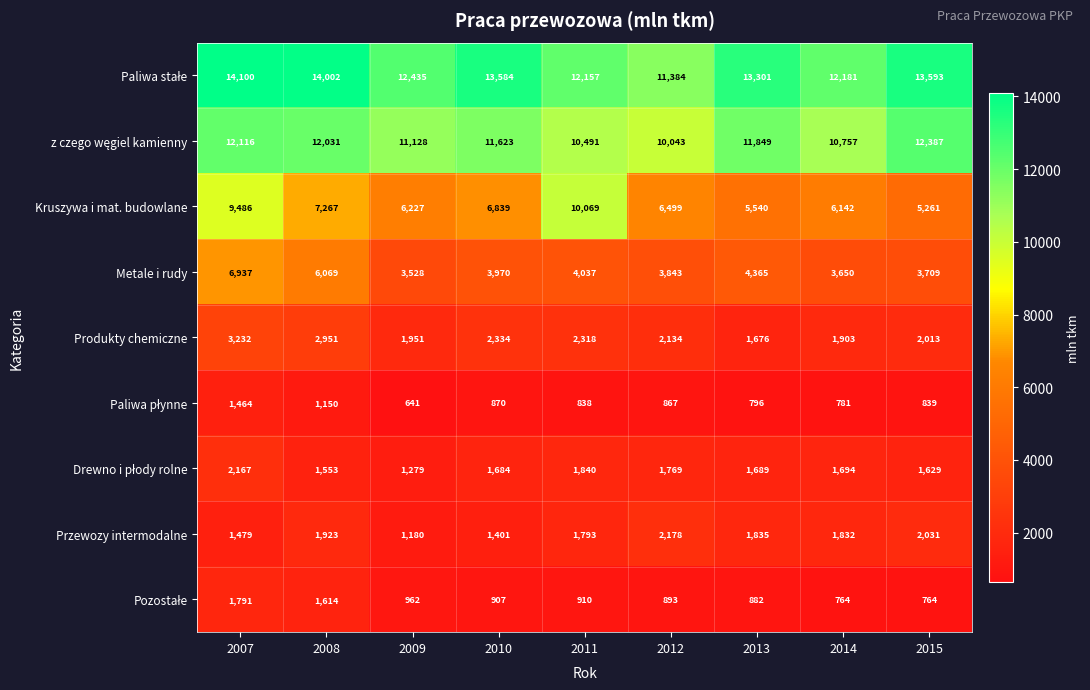

What is the difference between the second highest and minimum values in the Metale i rudy series?

2541